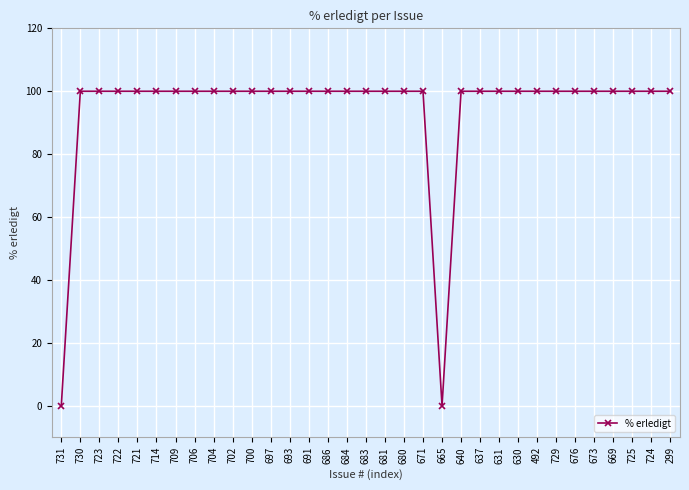

Approximately how many times larger is the value at 637 compared to 686?

1.0